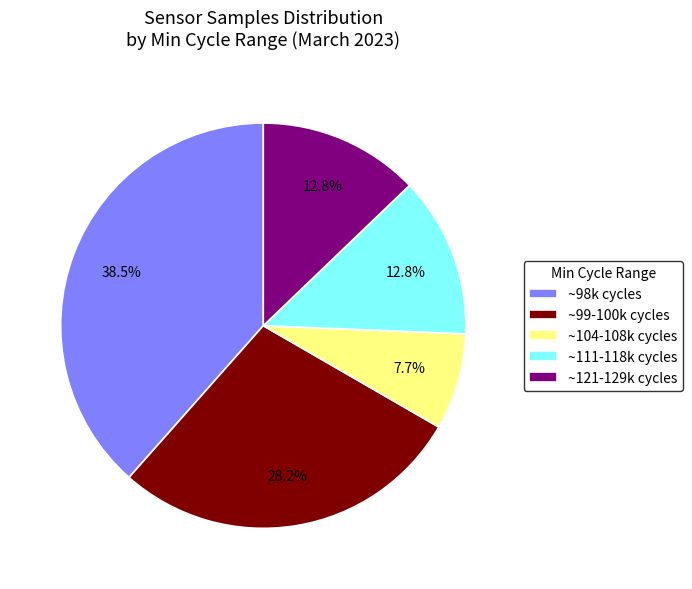

Is there a majority slice in this chart?

No